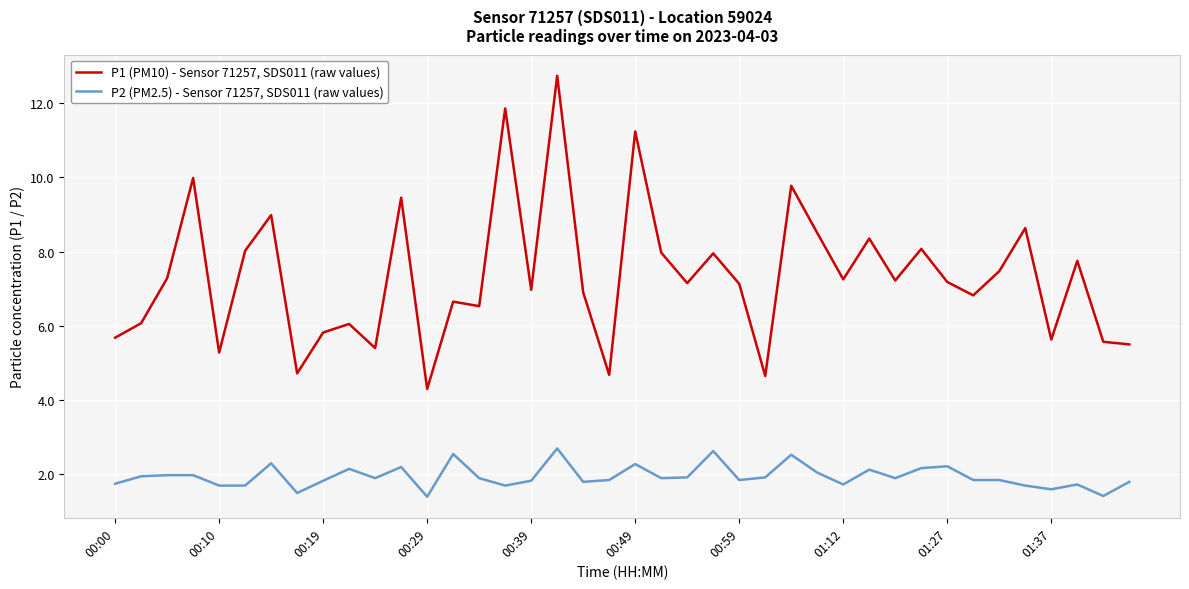

True or false: P2 (PM2.5) - Sensor 71257, SDS011 (raw values) and P1 (PM10) - Sensor 71257, SDS011 (raw values) intersect in this chart.

False